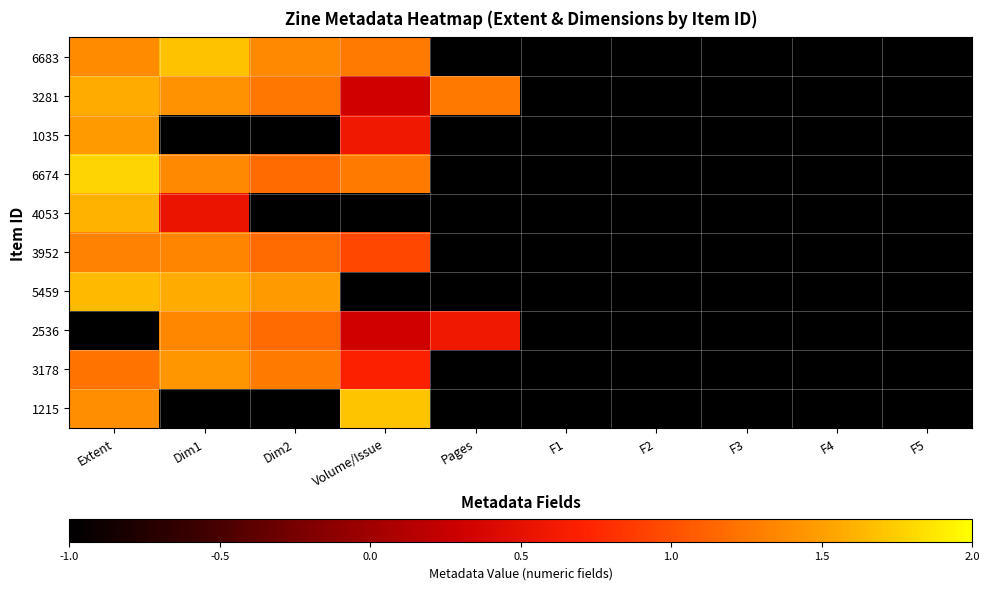

Rank the series by their maximum value, from highest to lowest.

6674, 1215, 6683, 5459, 4053, 3281, 1035, 3178, 2536, 3952